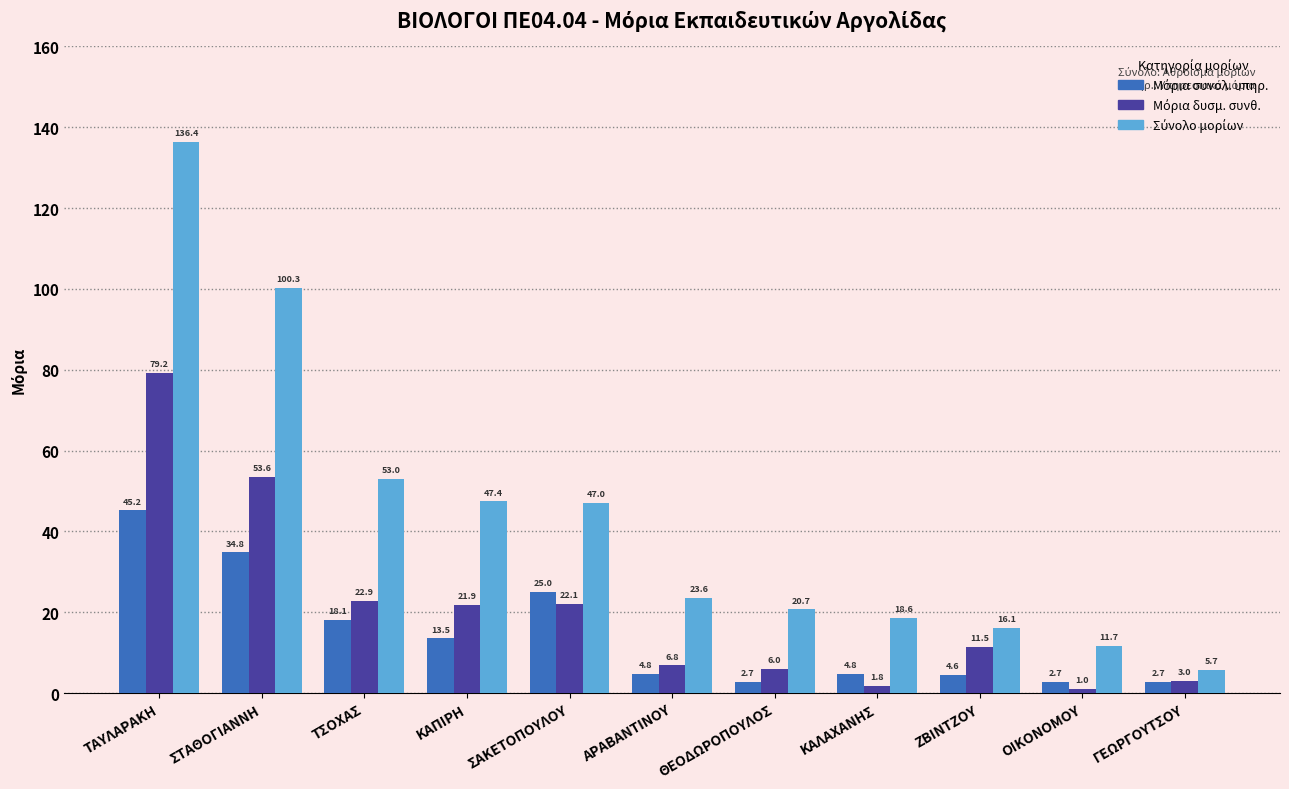

How many distinct data groups are displayed?

3